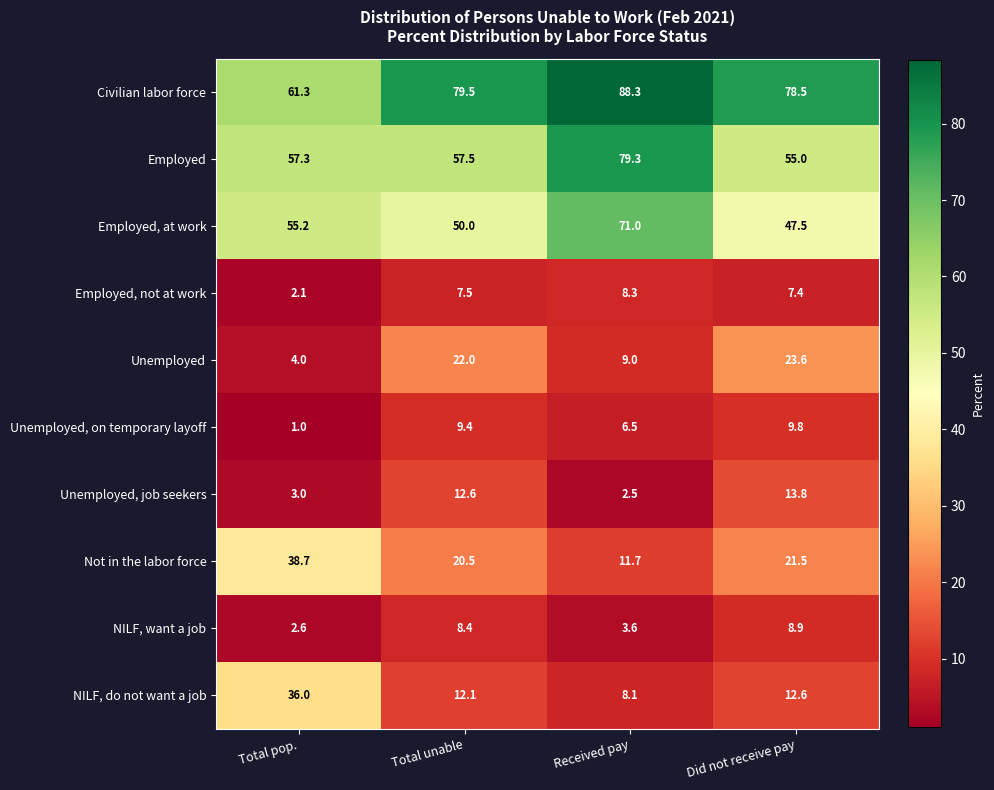

Rank the categories by Not in the labor force value from lowest to highest.

Received pay, Total unable, Did not receive pay, Total pop.